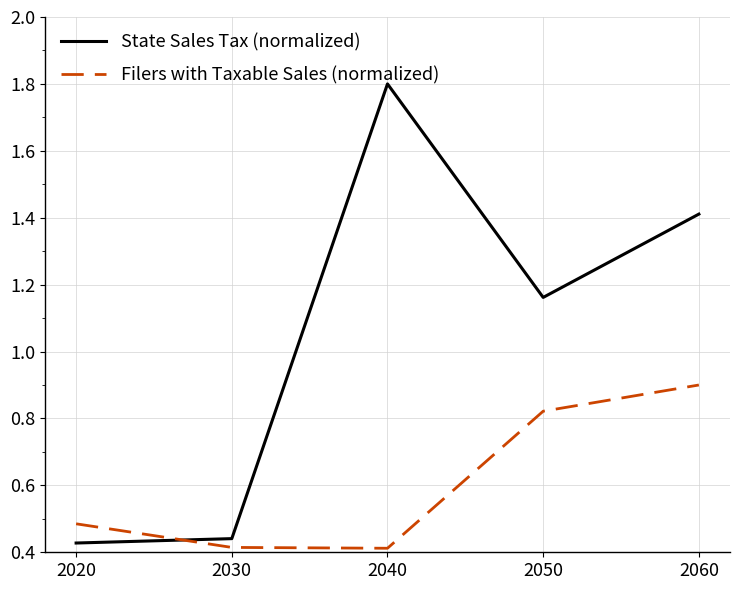

List the series in order of their peak value, lowest first.

Filers with Taxable Sales (normalized), State Sales Tax (normalized)